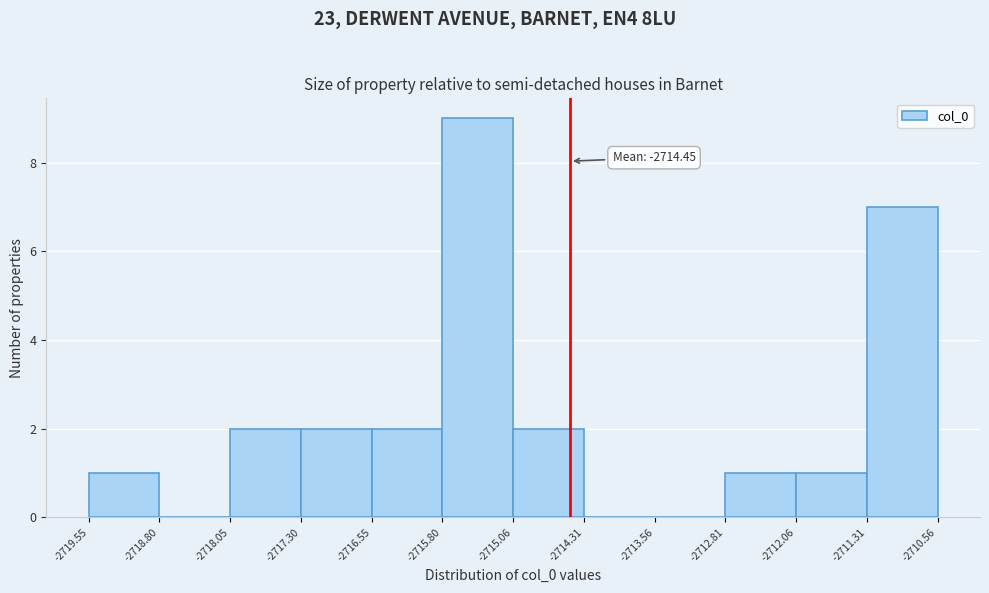

Over which range of the x-axis is the bar tallest?

-2715.80 to -2715.06